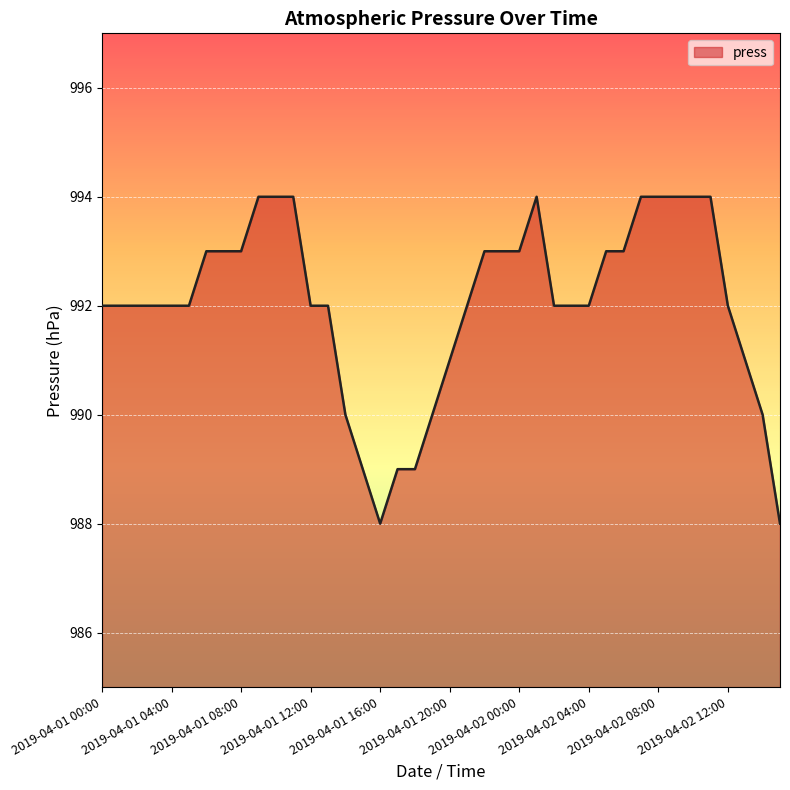

What is the greatest value displayed?

994